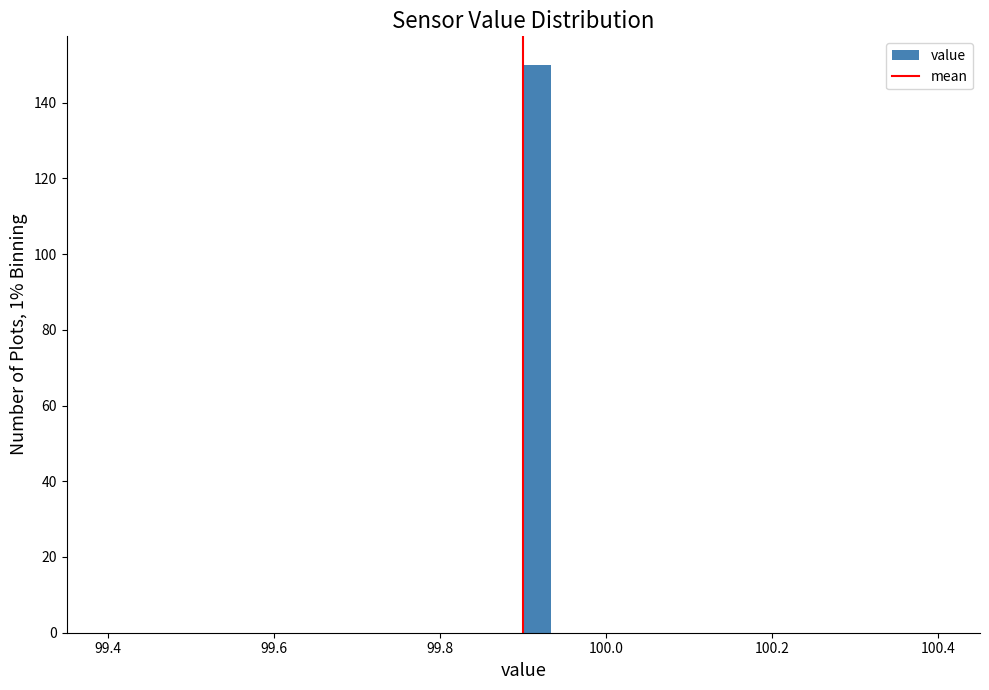

Around what value on the x-axis is the tallest bar? Give the approximate position of its centre, as read against the axis.

99.92